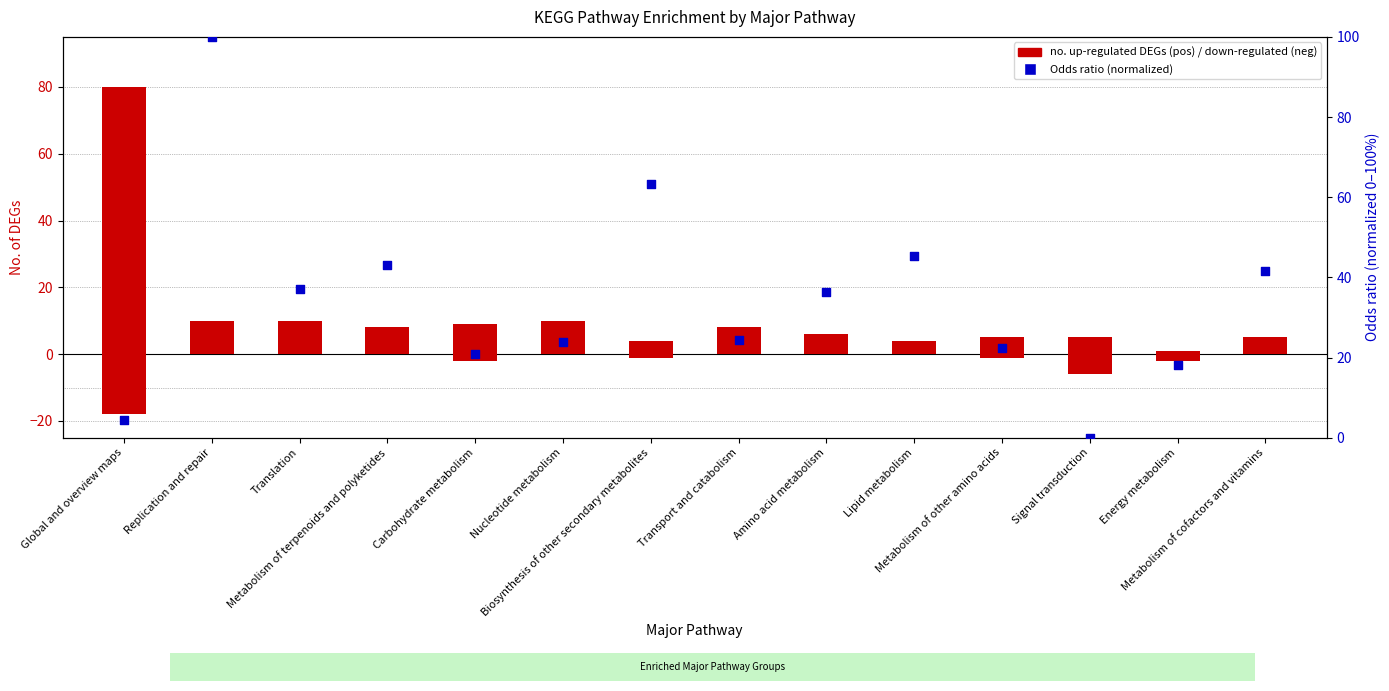

What is the total value across all series at Nucleotide metabolism?

33.8